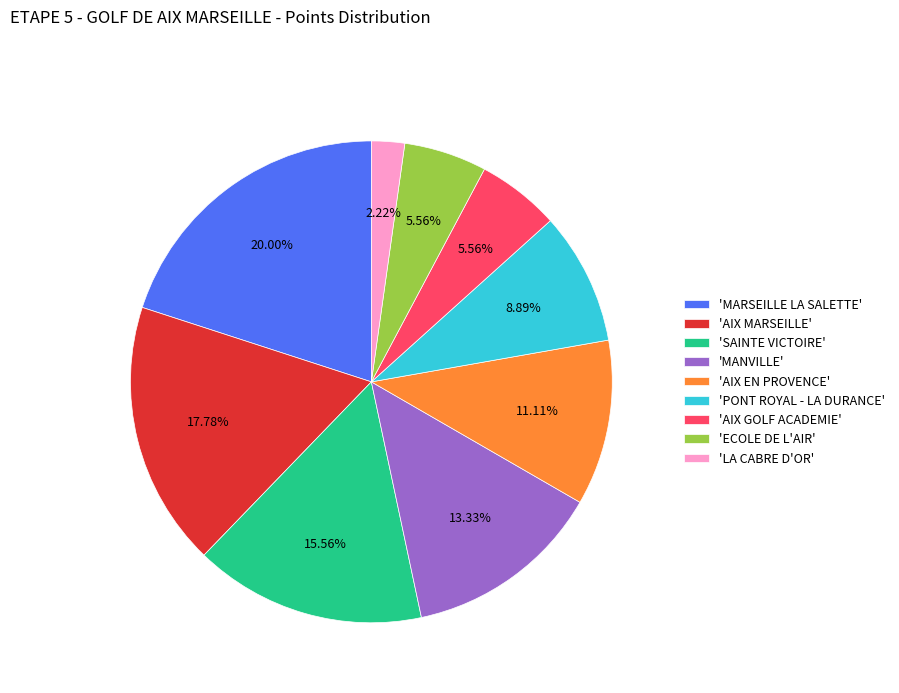

Is there a majority slice in this chart?

No